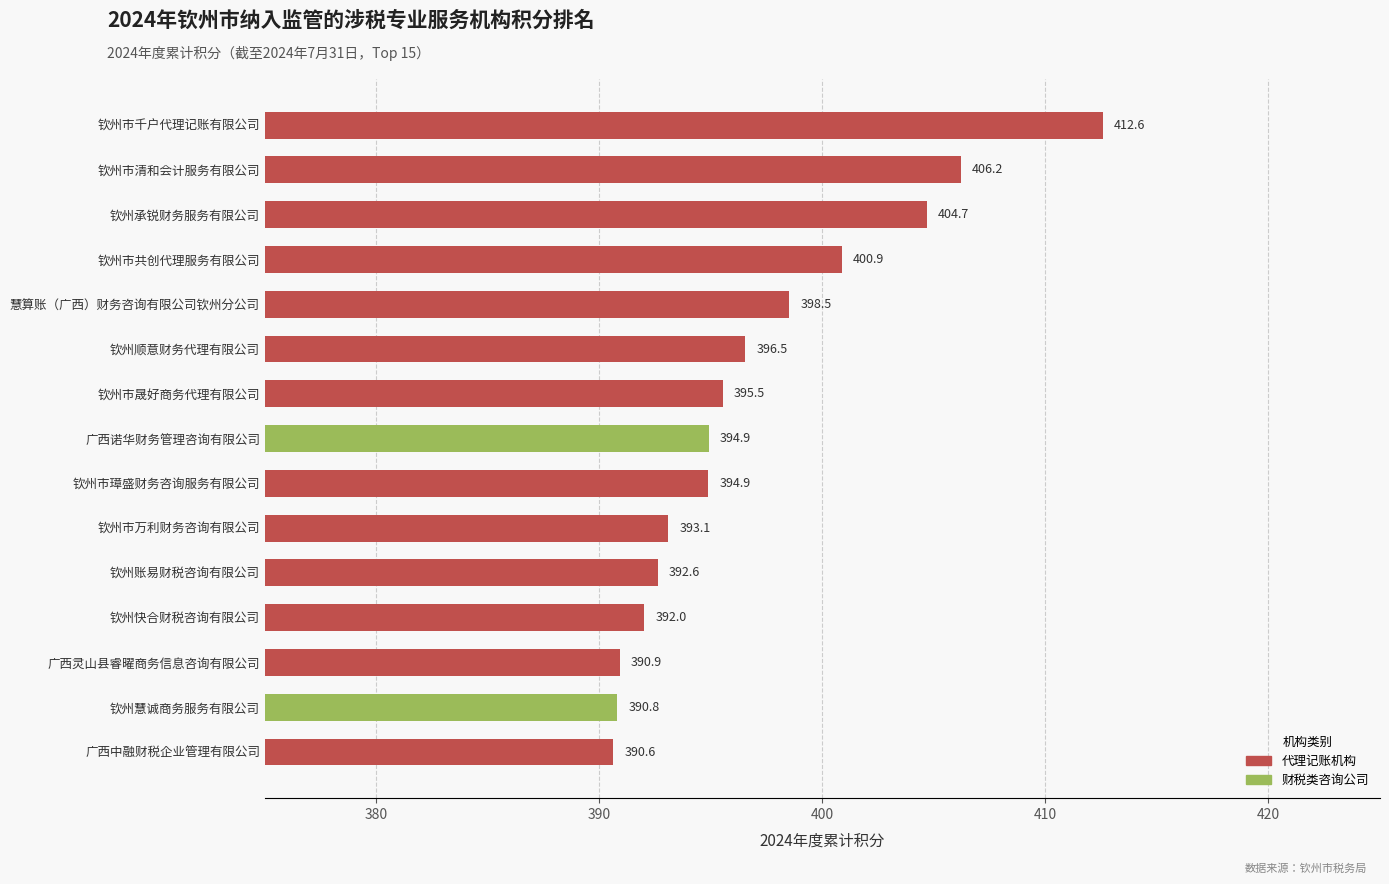

What is the ratio of the value at 钦州快合财税咨询有限公司 to the value at 钦州市璋盛财务咨询服务有限公司?

1.0